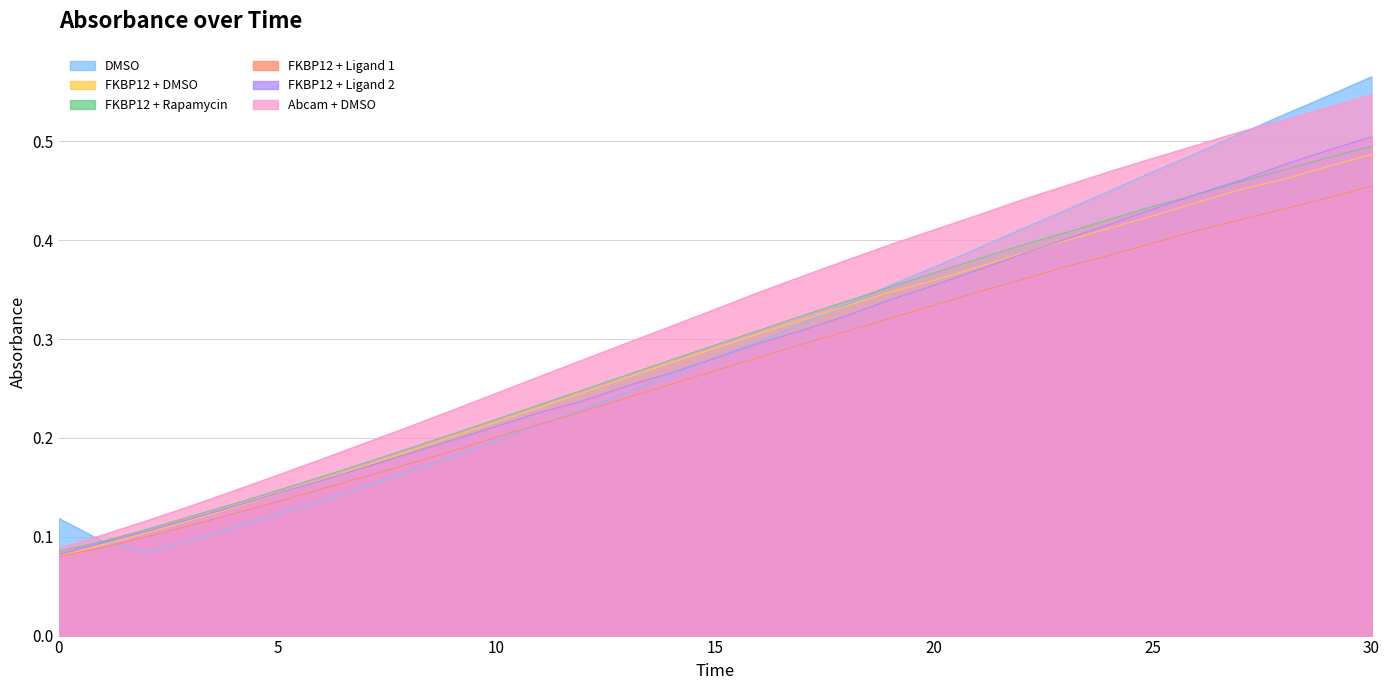

True or false: FKBP12 + Rapamycin and FKBP12 + Ligand 1 cross at least once.

False